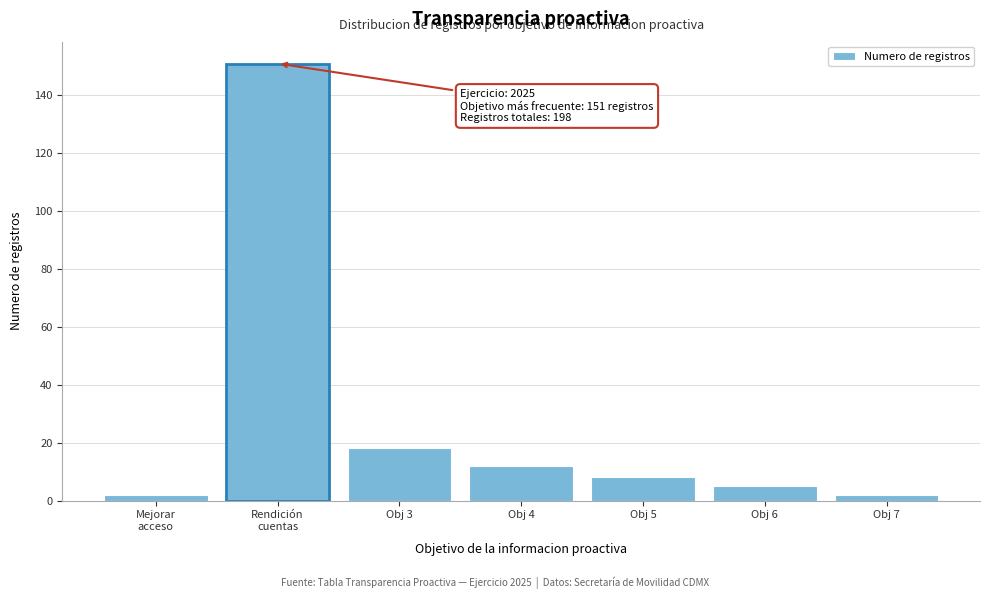

Reading right to left, what are all the values shown in this chart?

2	5	8	12	18	151	2